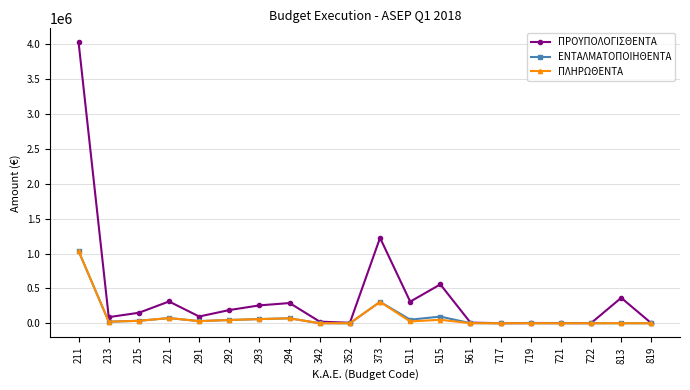

What is the highest value of the ΕΝΤΑΛΜΑΤΟΠΟΙΗΘΕΝΤΑ series?

1036113.4